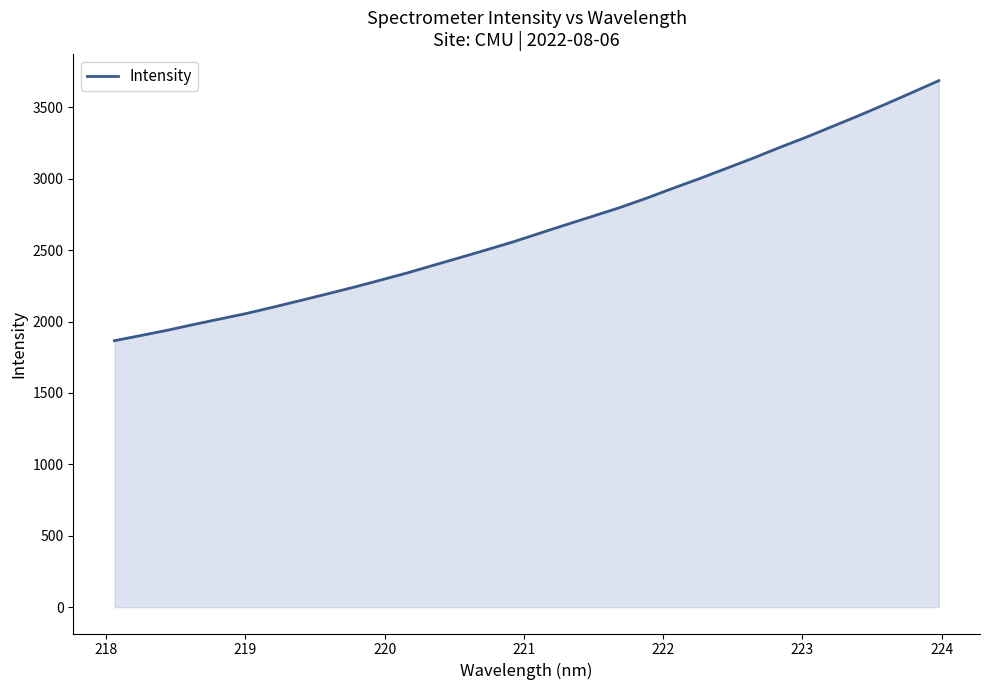

Reading left to right, transcribe all the data shown in this chart.

1866.3	1902.6	1939.8	1980.6	2019.6	2058.5	2102.9	2148.0	2194.1	2240.9	2290.5	2340.7	2395.0	2448.9	2503.5	2559.3	2619.8	2680.0	2739.2	2798.6	2864.2	2934.0	3001.7	3072.7	3143.6	3218.7	3290.4	3366.8	3443.3	3522.7	3604.5	3687.1